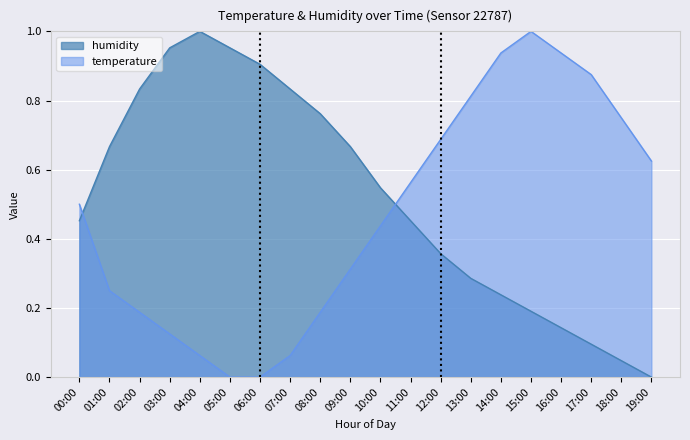

In humidity, how many points are higher than both neighbors (excluding endpoints)?

1